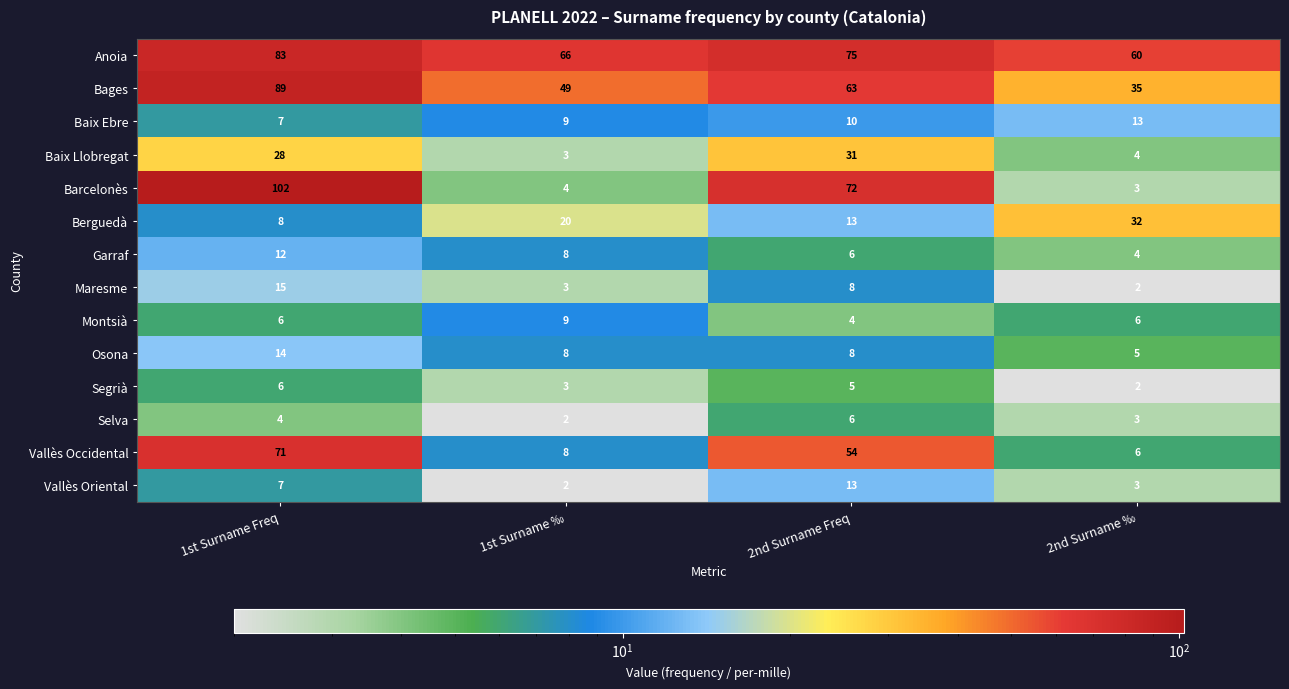

The Barcelonès series shows 5 at 1st Surname ‰. True or false?

False